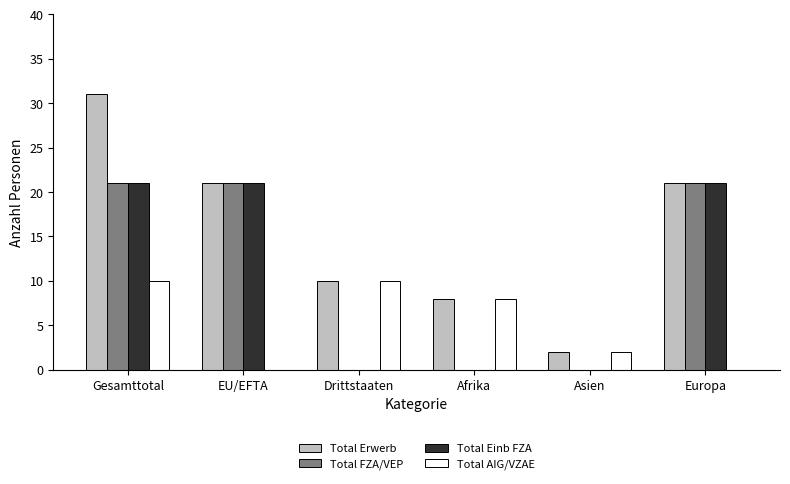

Between Gesamttotal and Afrika, which series saw the biggest shift?

Total Erwerb